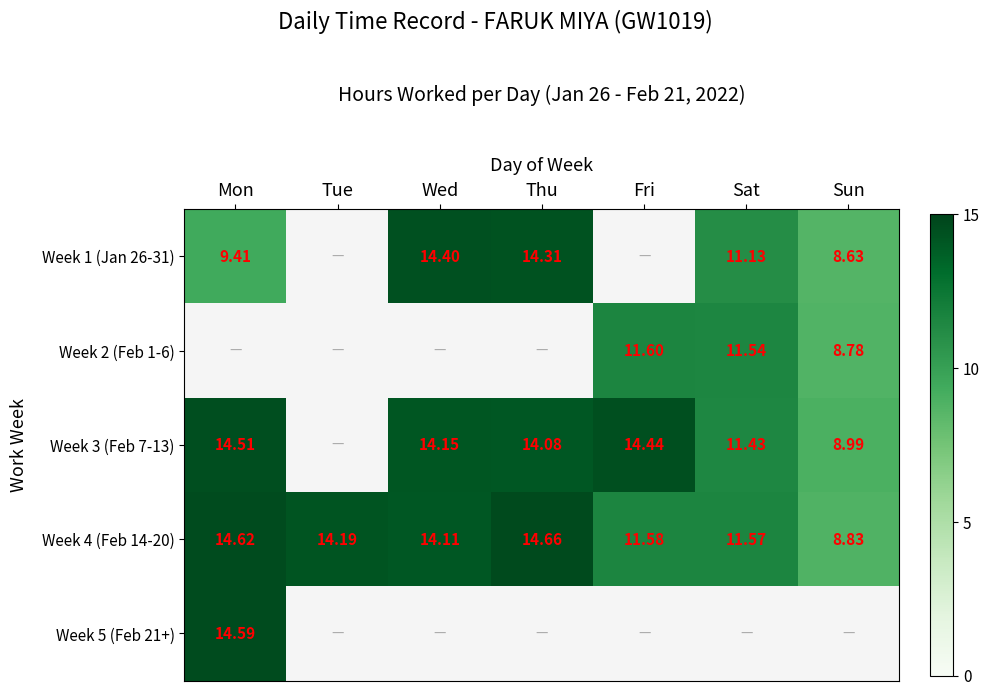

At which label does Week 4 (Feb 14-20) first exceed 14?

Mon